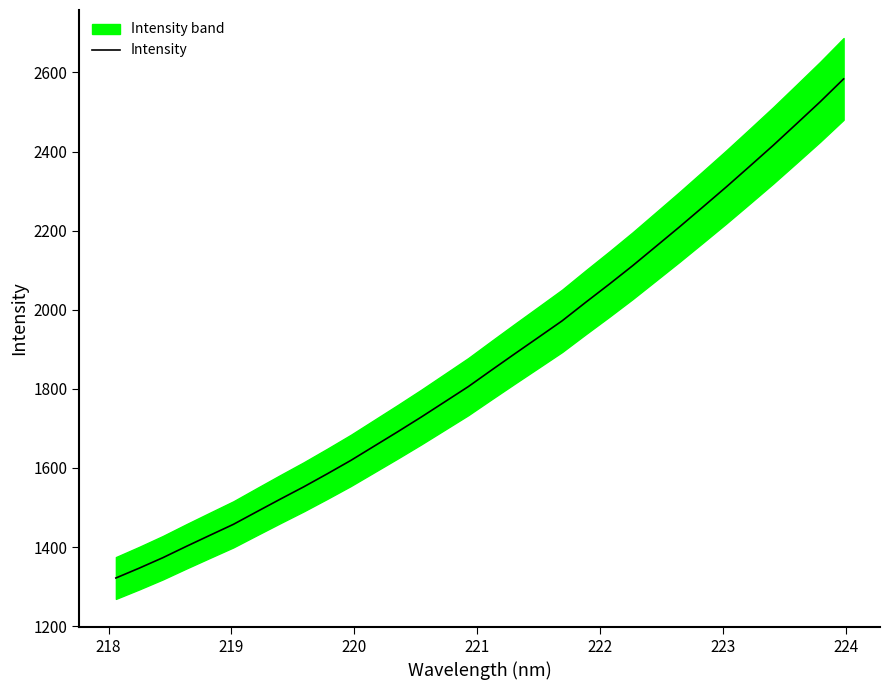

What is the lowest value of the Intensity series?

1321.8